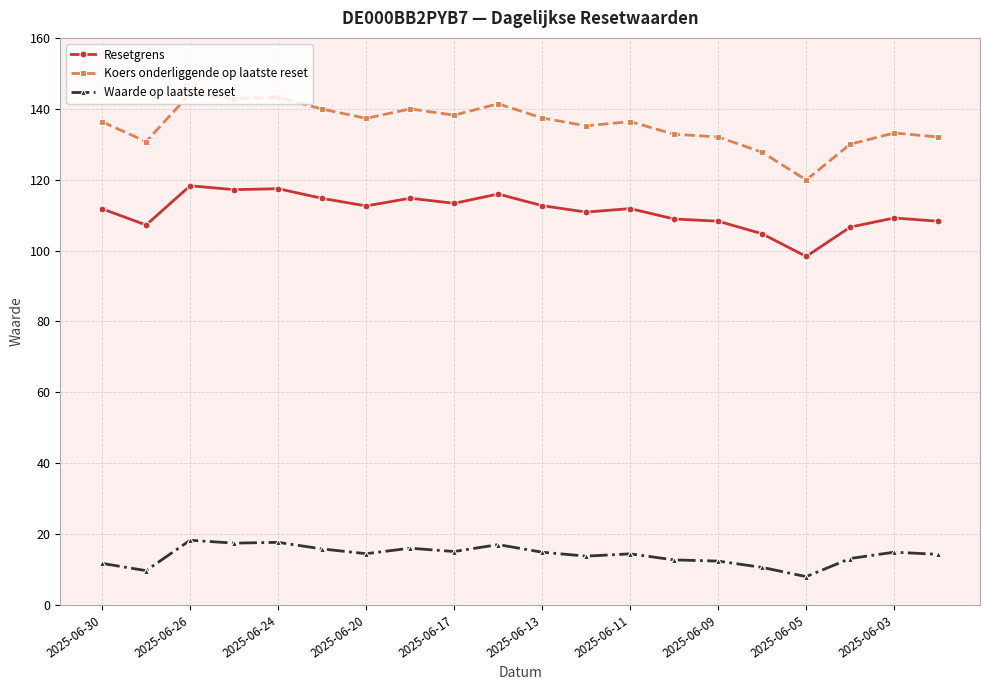

At how many categories does at least one series exceed 43?

20